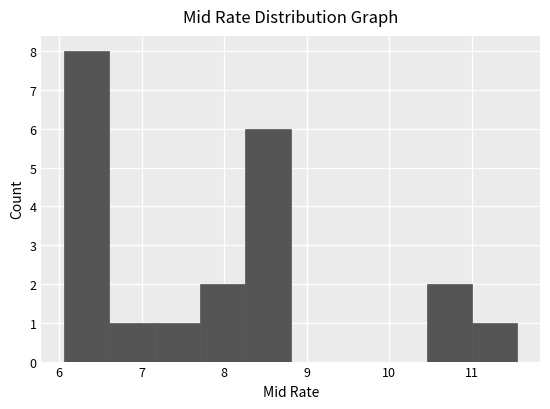

Reading left to right, transcribe this chart: for each bar, give the range it covers on the x-axis and its height. Neither the bar edges nor the heights are printed on the chart, so give them approximately, as read against the axes.

6.1 to 6.6: 8
6.6 to 7.2: 1
7.2 to 7.7: 1
7.7 to 8.3: 2
8.3 to 8.8: 6
8.8 to 9.4: 0
9.4 to 9.9: 0
9.9 to 10.5: 0
10.5 to 11.0: 2
11.0 to 11.6: 1